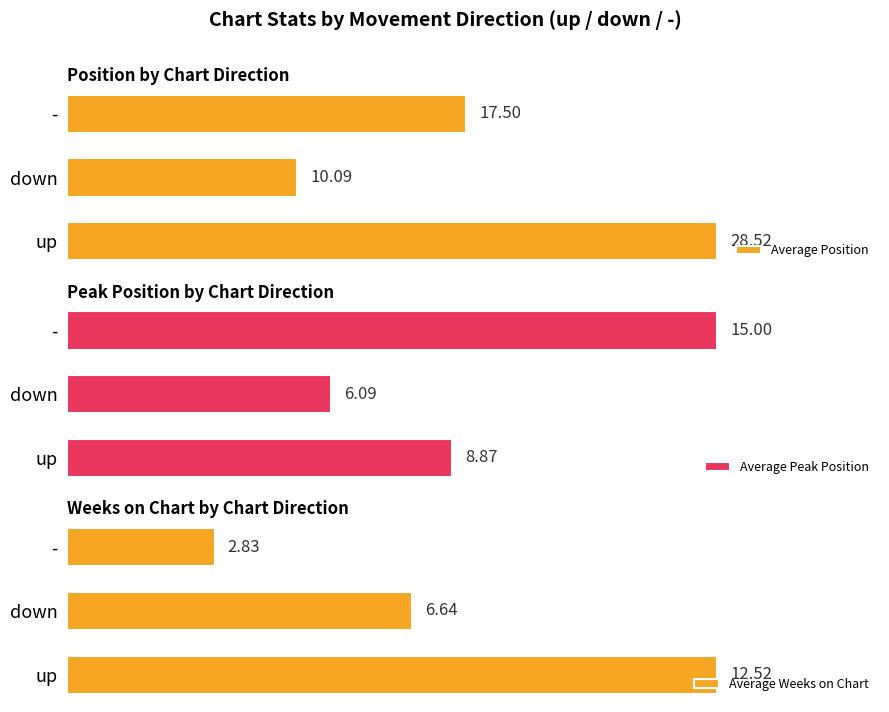

At which label does Average Peak Position reach its minimum?

down